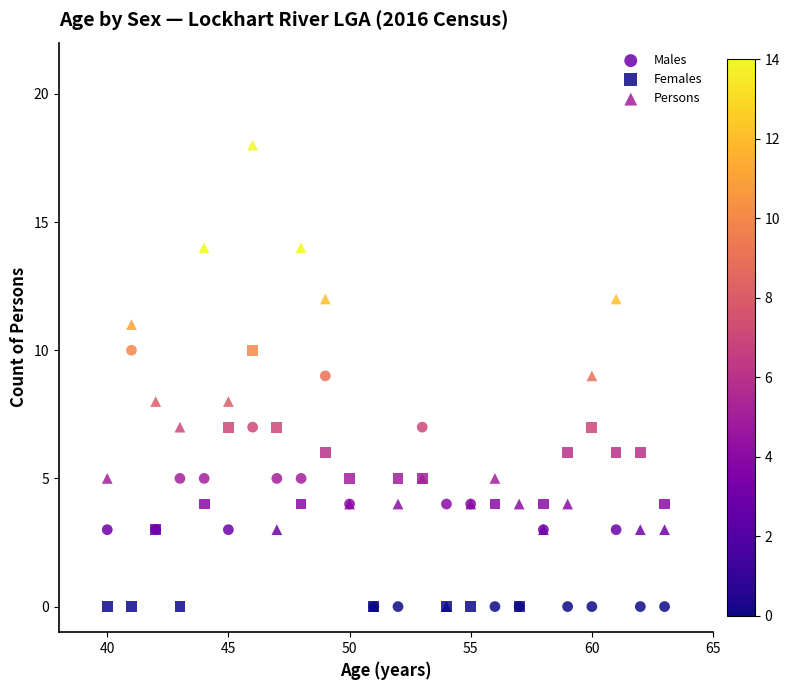

Which series has the widest spread of Y values?

Persons